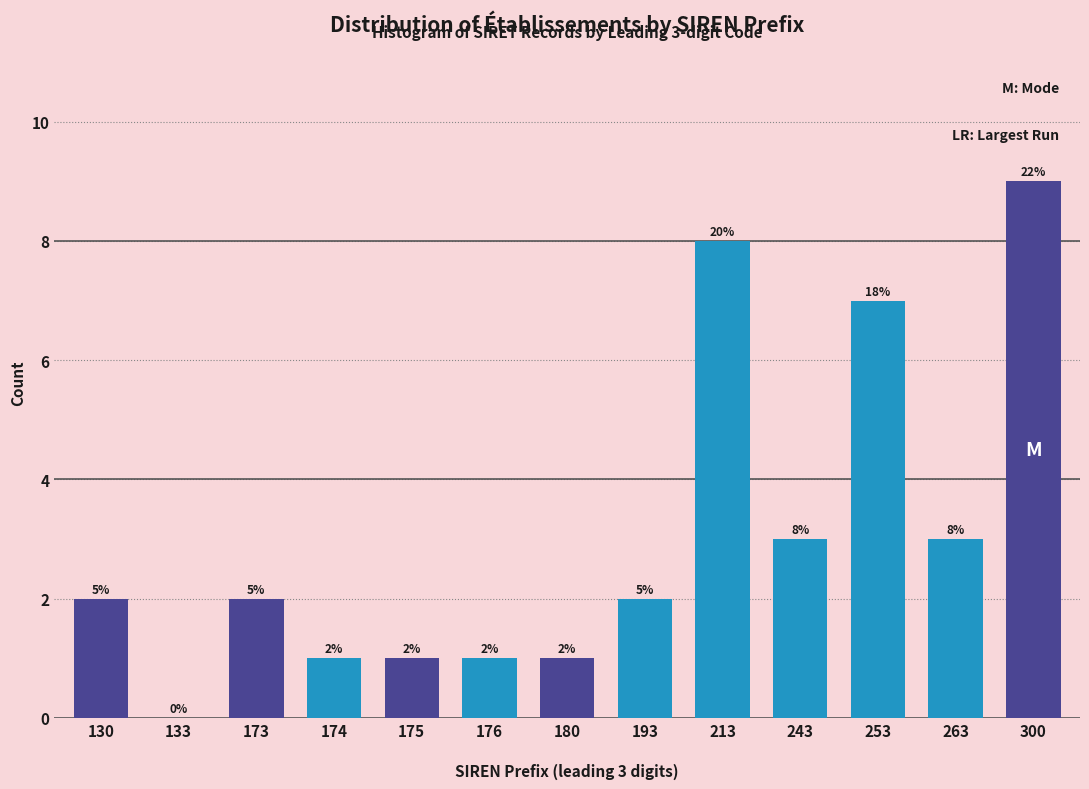

Reading left to right, list all the values displayed in this chart.

130=2	133=0	173=2	174=1	175=1	176=1	180=1	193=2	213=8	243=3	253=7	263=3	300=9